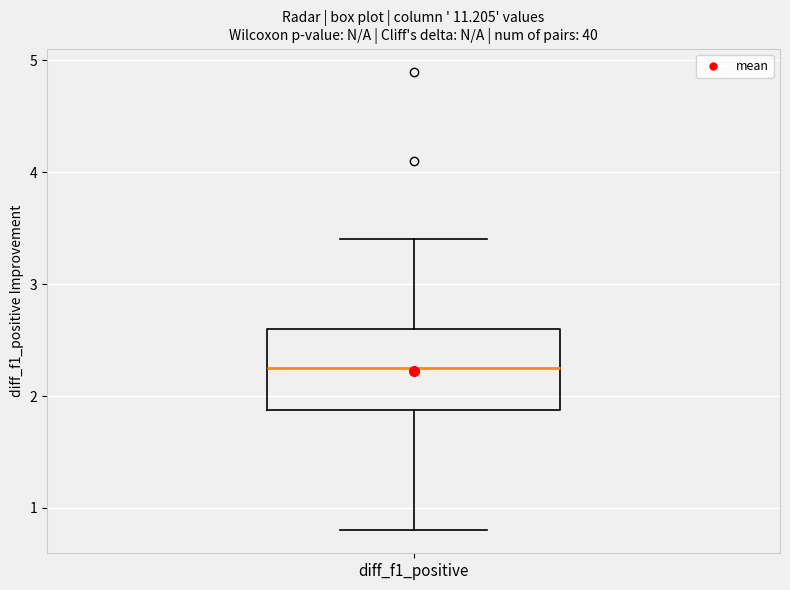

Transcribe this box plot: give where the median line is, the range the box spans, and where the two whiskers end, as read against the y-axis. The values are not printed on the chart, so give them approximately, as read against the axis.

median 2.3, box 1.9 to 2.6, whiskers 0.8 to 3.4